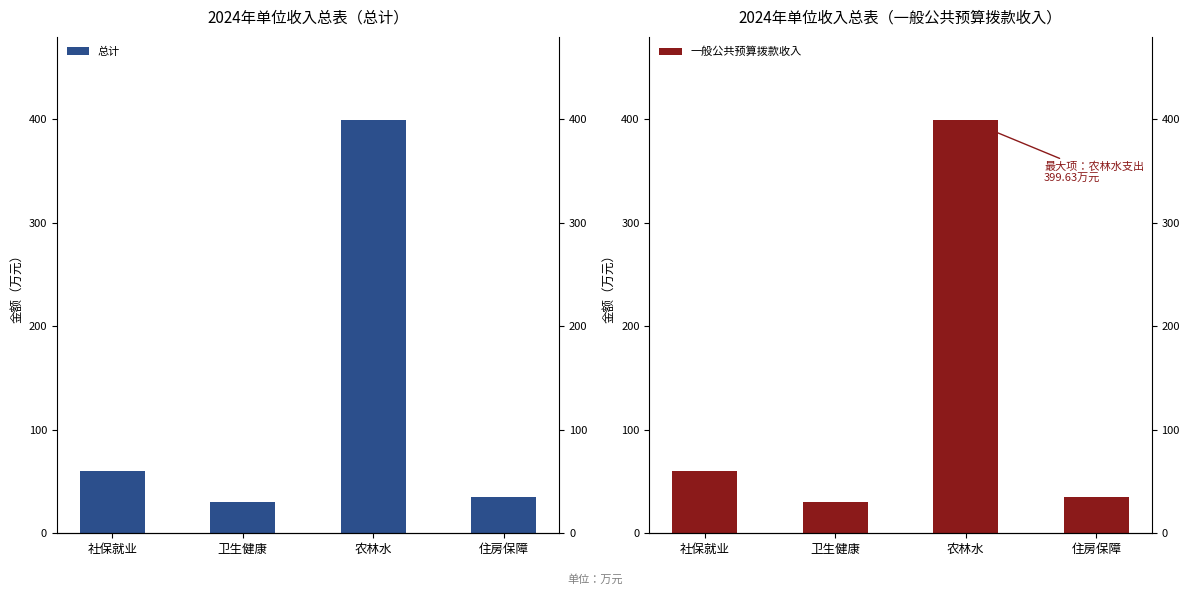

At how many categories does at least one series exceed 73?

1